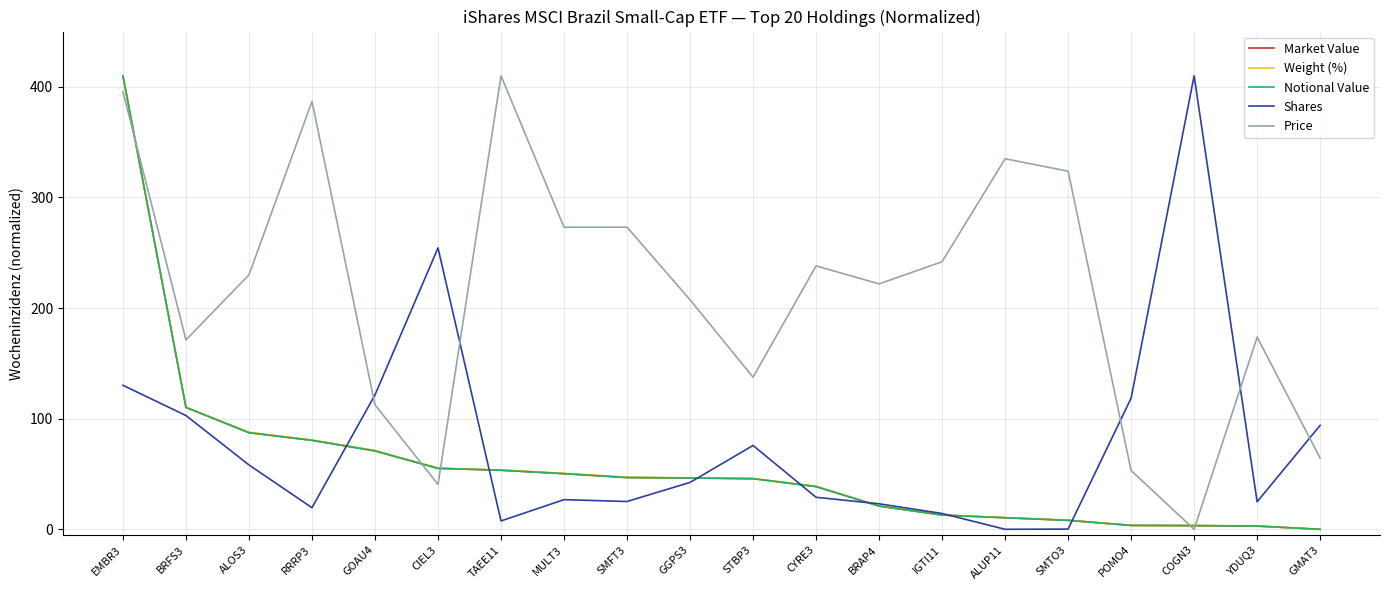

Is this an area chart (filled region under the line)?

No